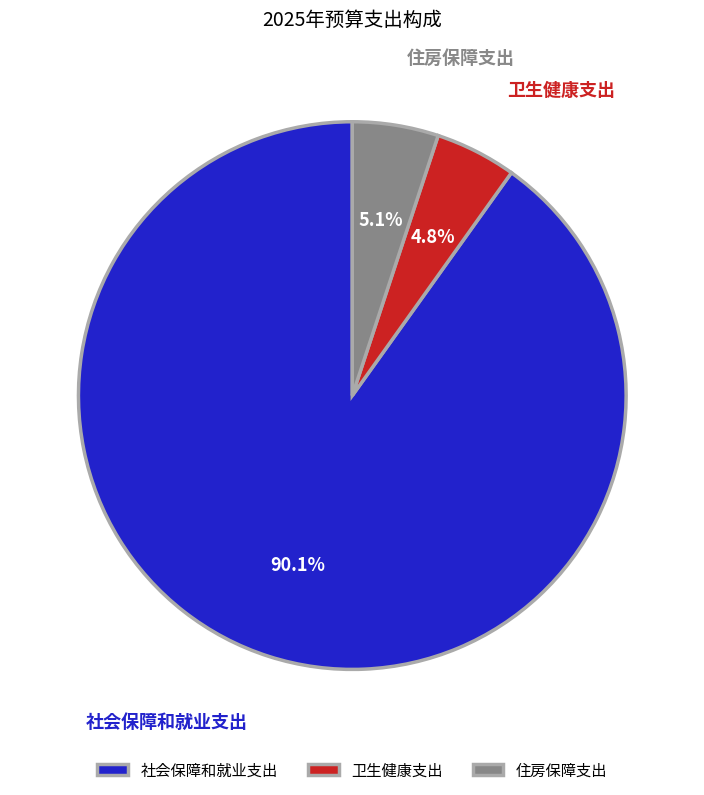

To the nearest percent, what is the combined percentage of 社会保障和就业支出 and 住房保障支出?

95%